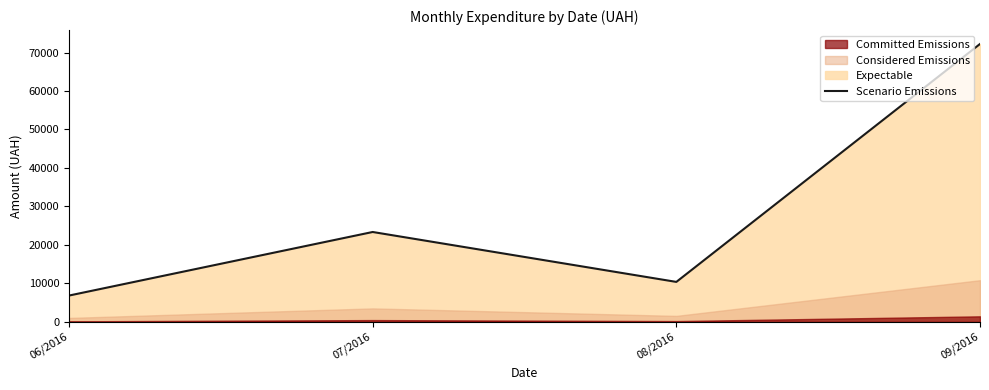

What is the label of the 2nd point from the left?

07/2016